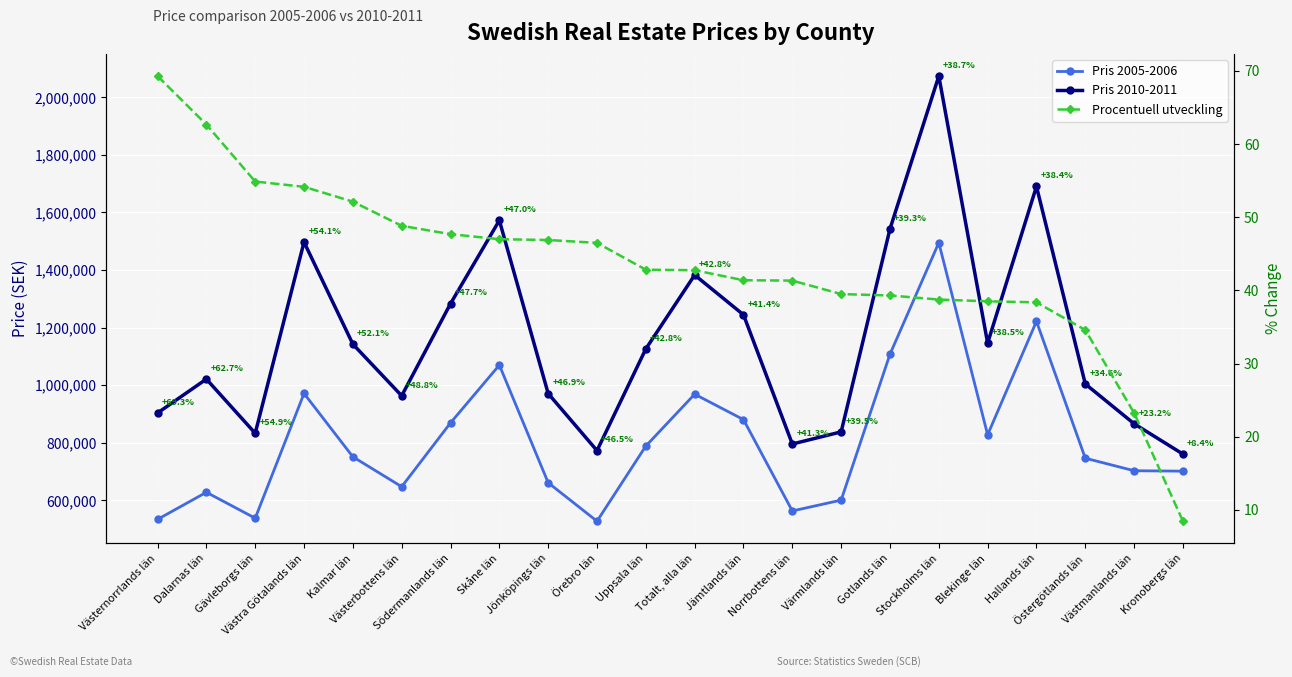

Reading left to right, transcribe all the data shown in this chart.

Pris 2005-2006: 533500.0	627664.5	537692.3	971028.5	750910.7	647035.7	868774.8	1069581.6	660879.9	527267.1	788333.3	968484.0	880115.9	562797.6	600417.4	1107326.7	1494724.1	827366.7	1221646.1	746025.6	702500.0	701075.0
Pris 2010-2011: 903154.8	1020934.7	832743.4	1496845.4	1142281.3	962897.8	1282976.2	1572214.6	970692.3	772412.8	1125858.8	1382481.9	1244282.4	795406.9	837544.8	1542509.9	2073739.0	1145880.3	1690247.5	1004027.2	865743.8	760333.3
Procentuell utveckling: 69.3	62.7	54.9	54.1	52.1	48.8	47.7	47.0	46.9	46.5	42.8	42.8	41.4	41.3	39.5	39.3	38.7	38.5	38.4	34.6	23.2	8.4